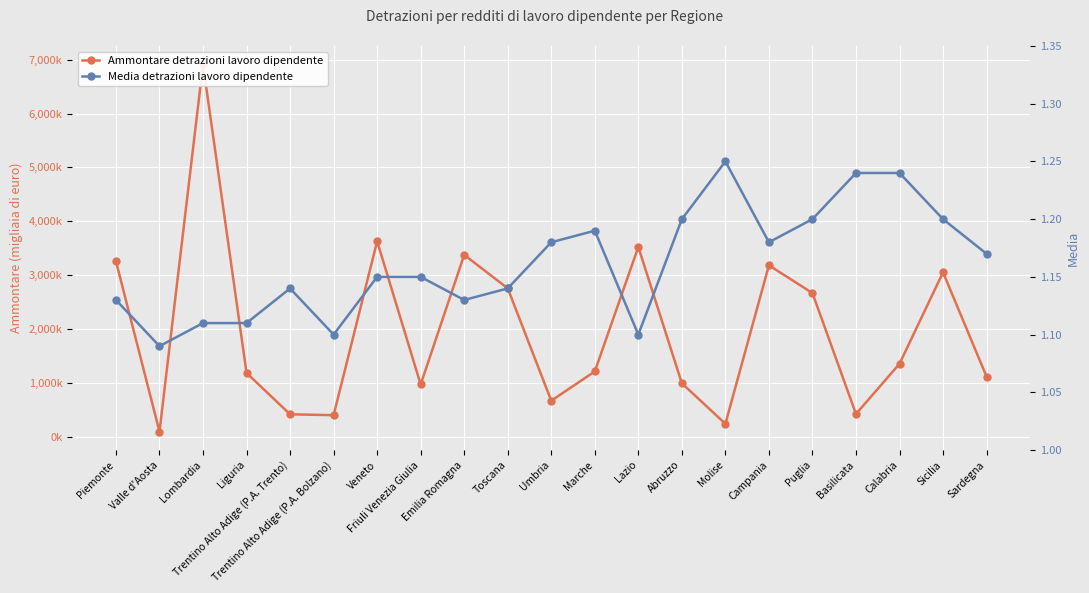

What is the label of the 20th point from the left?

Sicilia